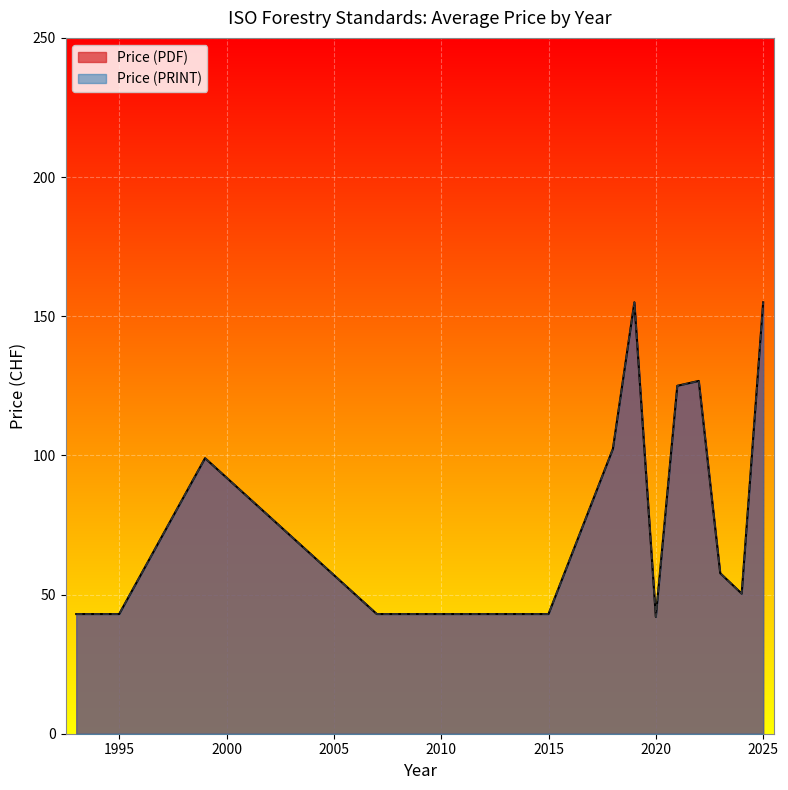

What is the total value across all series at 14?

86